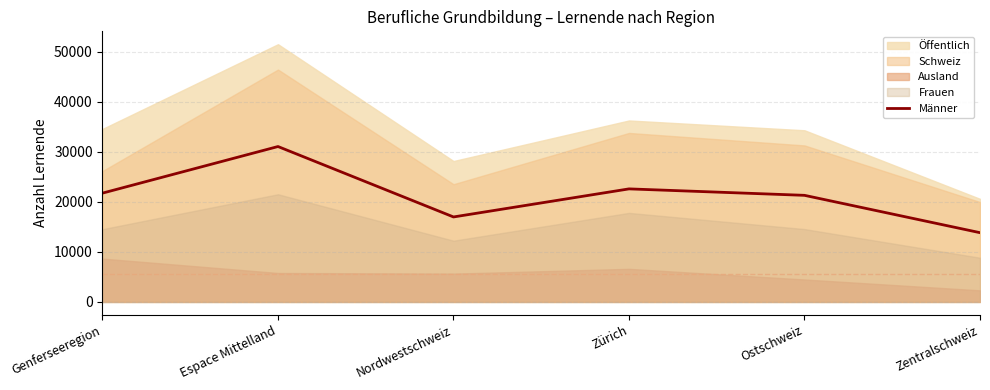

Rank the categories by value from highest to lowest.

Espace Mittelland, Zürich, Genferseeregion, Ostschweiz, Nordwestschweiz, Zentralschweiz